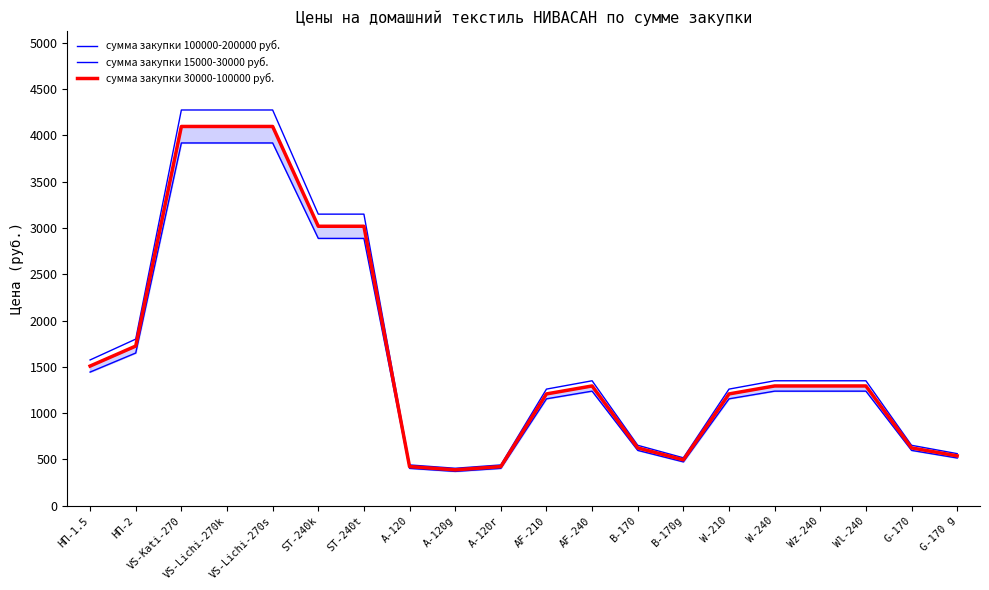

What is the value of the сумма закупки 15000-30000 руб. point at the 6th from the left?

3150